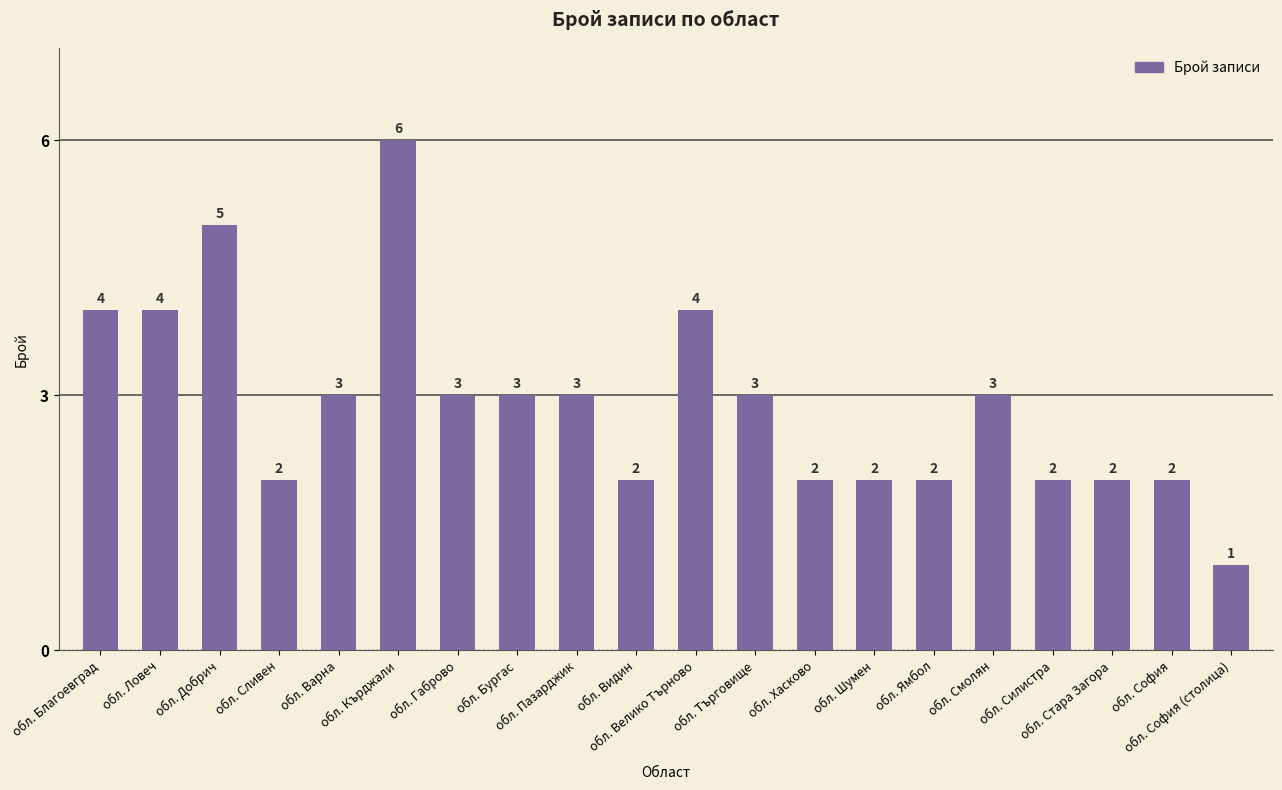

True or false: the data shows 2 at обл. Сливен.

True